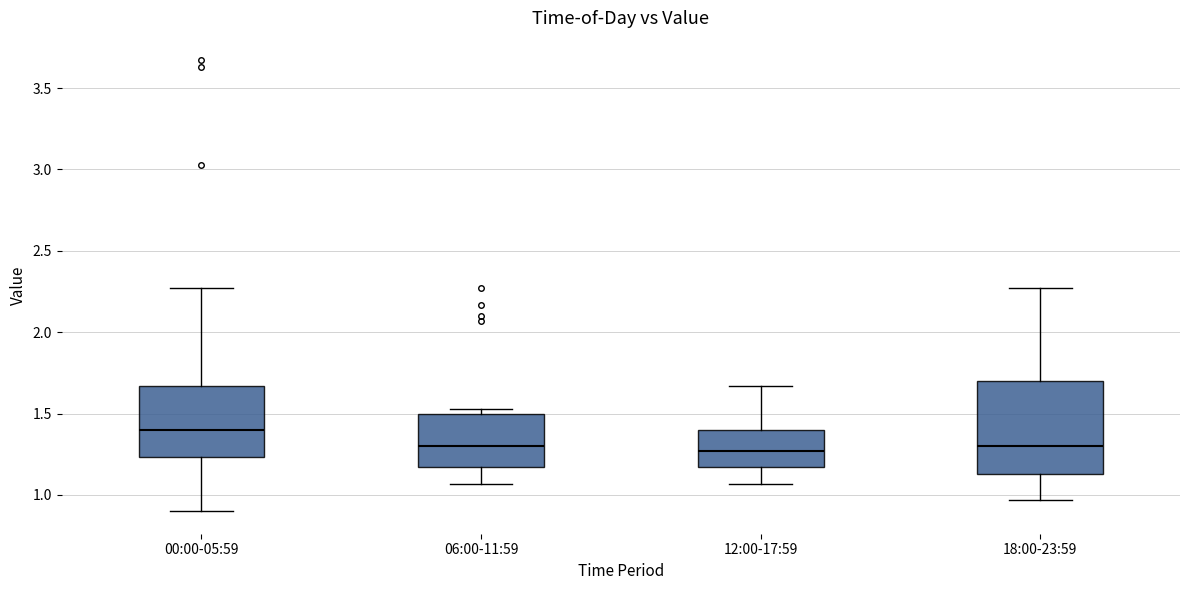

Which box is the tallest, from its lower edge to its upper edge?

18:00-23:59